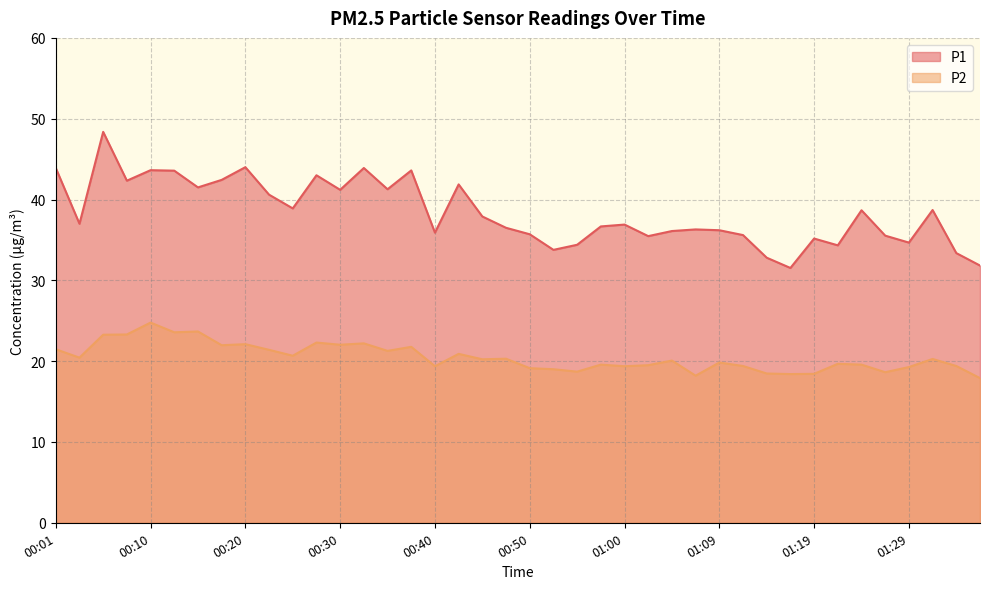

Reading left to right, extract all data points from this chart.

P1: 00:01=43.9	00:03=37.0	00:05=48.4	00:08=42.3	00:10=43.6	00:13=43.6	00:15=41.5	00:18=42.4	00:20=44.0	00:23=40.6	00:25=38.9	00:28=43.0	00:30=41.2	00:33=43.9	00:35=41.3	00:37=43.6	00:40=35.9	00:42=41.9	00:45=37.9	00:47=36.5	00:50=35.7	00:52=33.8	00:55=34.4	00:57=36.7	01:00=36.9	01:02=35.5	01:04=36.1	01:07=36.3	01:09=36.2	01:12=35.6	01:14=32.8	01:17=31.5	01:19=35.2	01:22=34.3	01:24=38.7	01:27=35.5	01:29=34.7	01:31=38.7	01:34=33.4	01:36=31.8
P2: 00:01=21.5	00:03=20.4	00:05=23.3	00:08=23.3	00:10=24.8	00:13=23.6	00:15=23.7	00:18=22.0	00:20=22.1	00:23=21.4	00:25=20.7	00:28=22.3	00:30=22.0	00:33=22.2	00:35=21.3	00:37=21.8	00:40=19.4	00:42=20.9	00:45=20.2	00:47=20.3	00:50=19.1	00:52=19.0	00:55=18.7	00:57=19.6	01:00=19.4	01:02=19.5	01:04=20.1	01:07=18.2	01:09=19.8	01:12=19.4	01:14=18.5	01:17=18.4	01:19=18.4	01:22=19.7	01:24=19.6	01:27=18.6	01:29=19.3	01:31=20.3	01:34=19.4	01:36=17.9